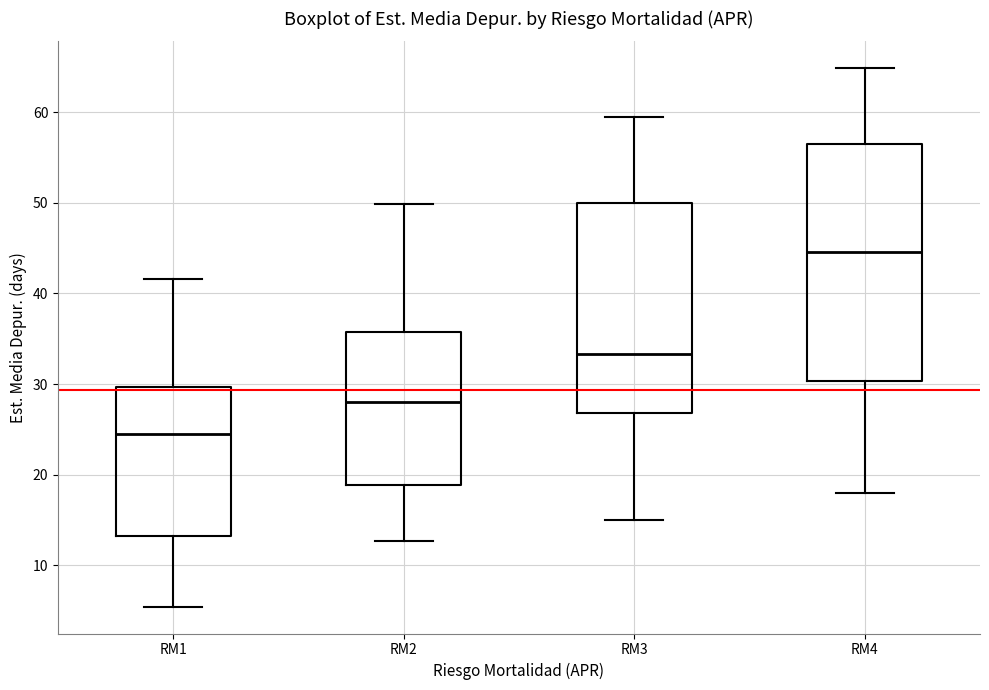

Where does the upper whisker of the box for RM3 end on the y-axis? The values are not printed on the chart, so give them approximately, as read against the axis.

60